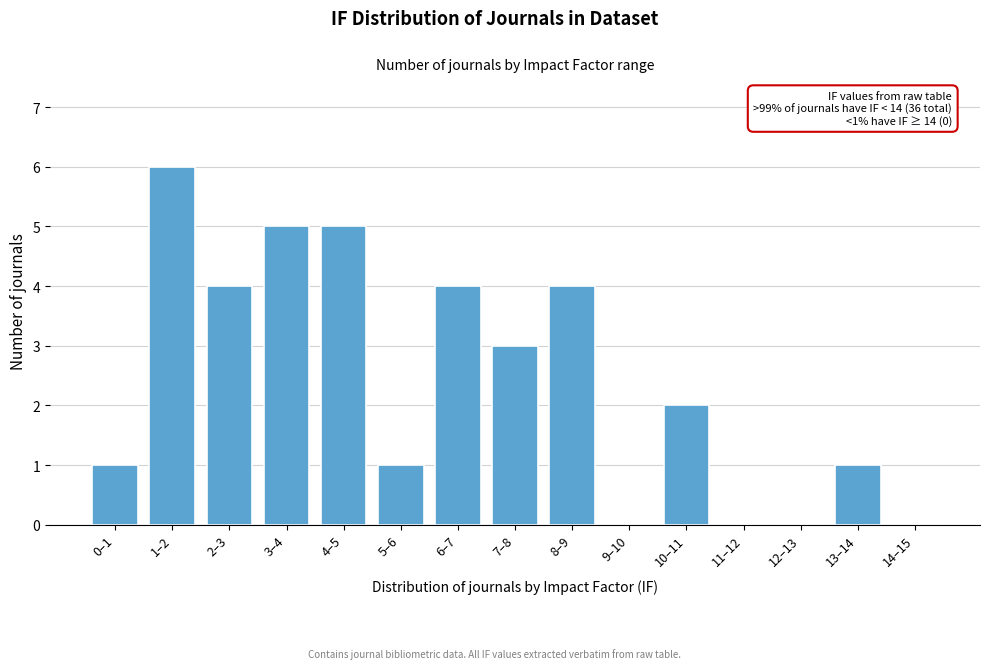

Reading left to right, what are all the values shown in this chart?

0–1=1	1–2=6	2–3=4	3–4=5	4–5=5	5–6=1	6–7=4	7–8=3	8–9=4	9–10=0	10–11=2	11–12=0	12–13=0	13–14=1	14–15=0